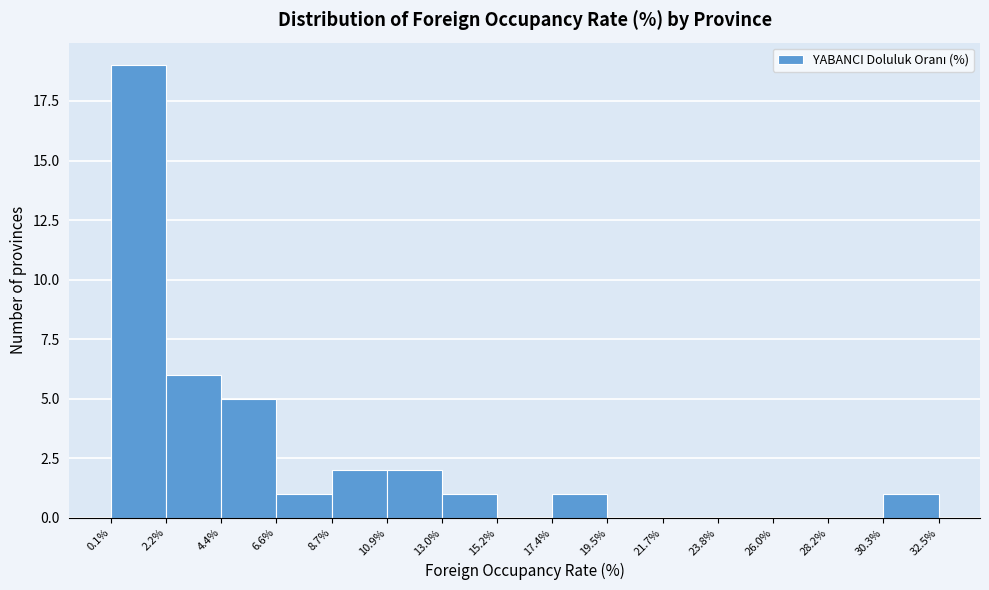

Reading left to right, list every bar in this chart as the range it spans on the x-axis followed by its height. The values are not printed on the chart, so give them approximately, as read against the axis.

0.1% to 2.2%: 19
2.2% to 4.4%: 6
4.4% to 6.6%: 5
6.6% to 8.7%: 1
8.7% to 10.9%: 2
10.9% to 13.0%: 2
13.0% to 15.2%: 1
15.2% to 17.4%: 0
17.4% to 19.5%: 1
19.5% to 21.7%: 0
21.7% to 23.8%: 0
23.8% to 26.0%: 0
26.0% to 28.2%: 0
28.2% to 30.3%: 0
30.3% to 32.5%: 1